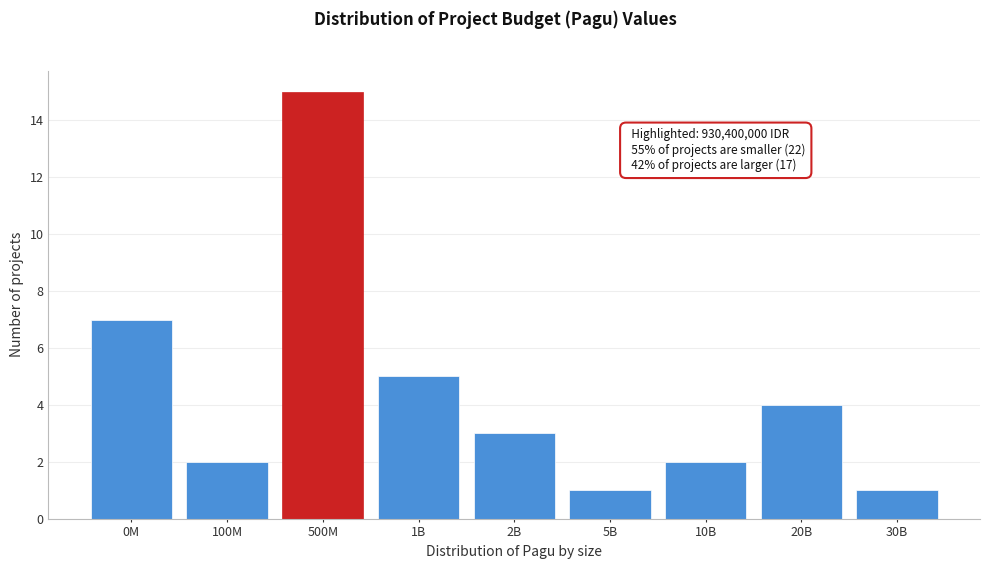

Reading left to right, transcribe all the data shown in this chart.

0M=7	100M=2	500M=15	1B=5	2B=3	5B=1	10B=2	20B=4	30B=1